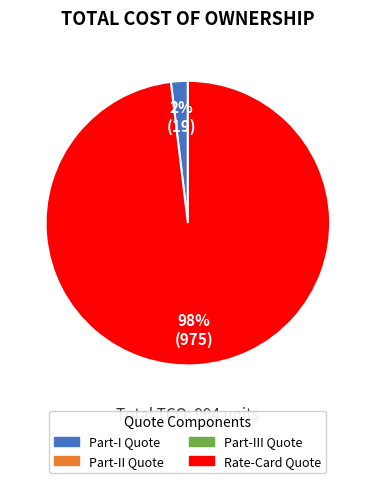

Does any single category account for the majority?

Yes